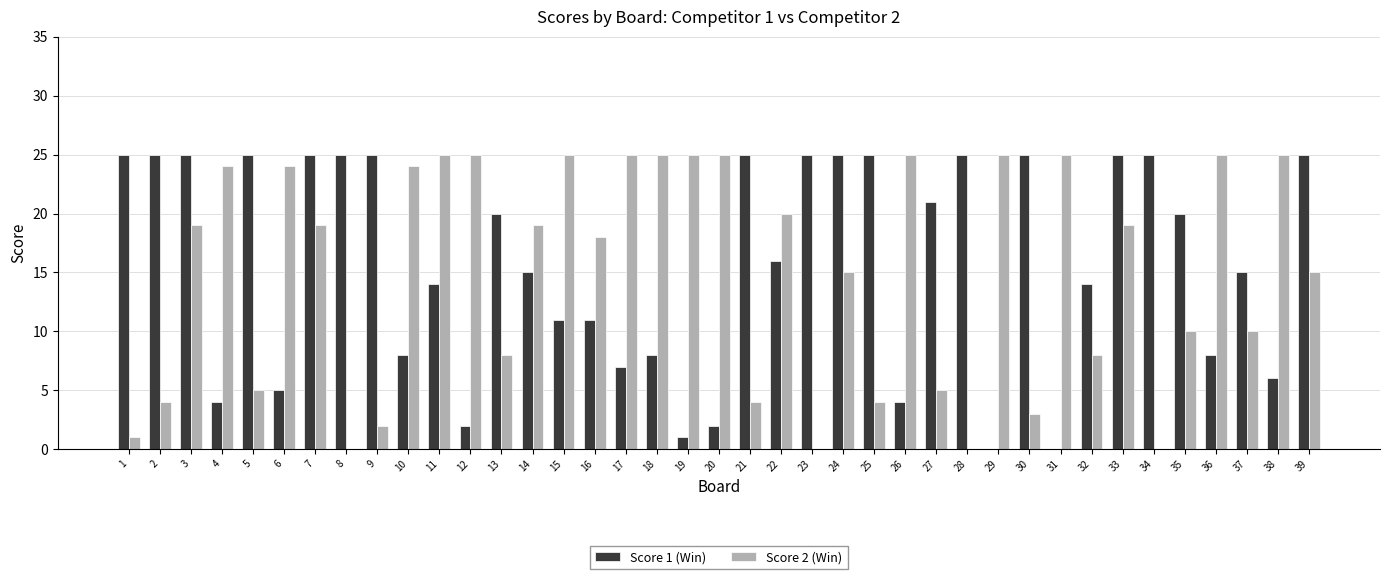

True or false: Score 2 (Win) has a value of 16 at 35.

False